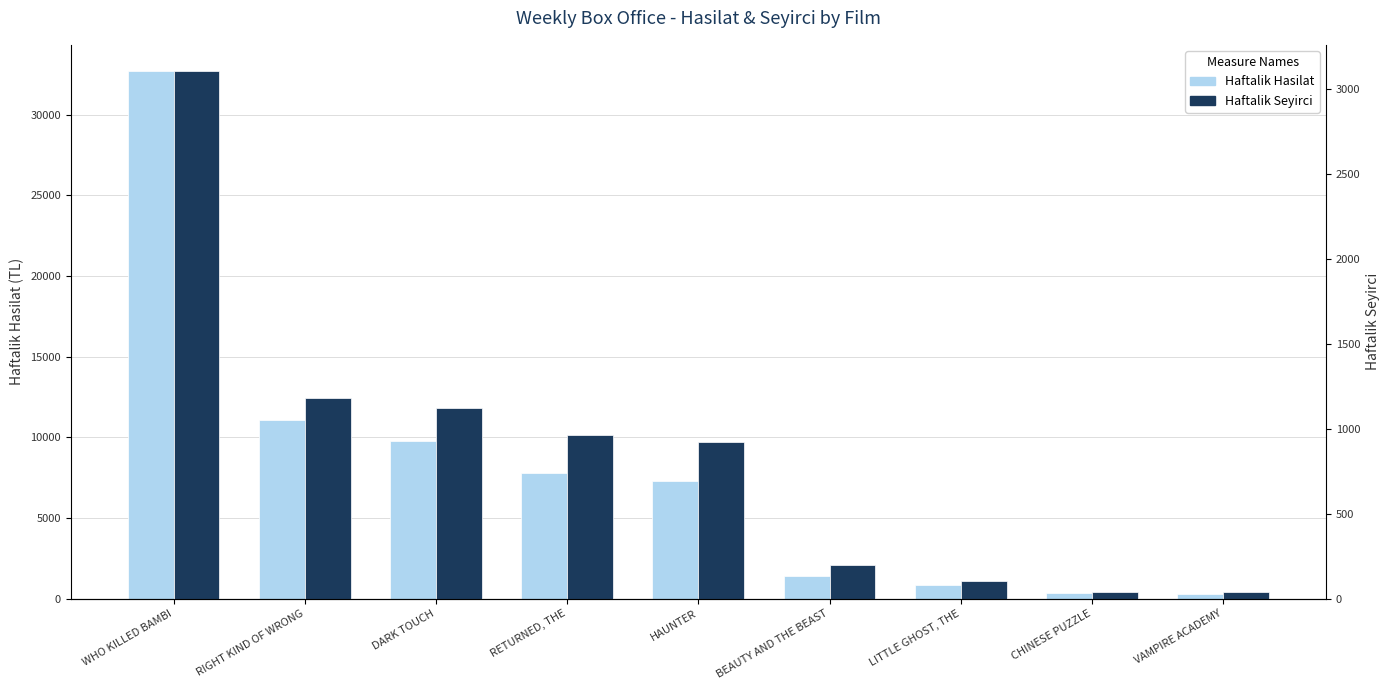

What is the value of the Haftalik Seyirci bar at the 4th from the left?

960.0